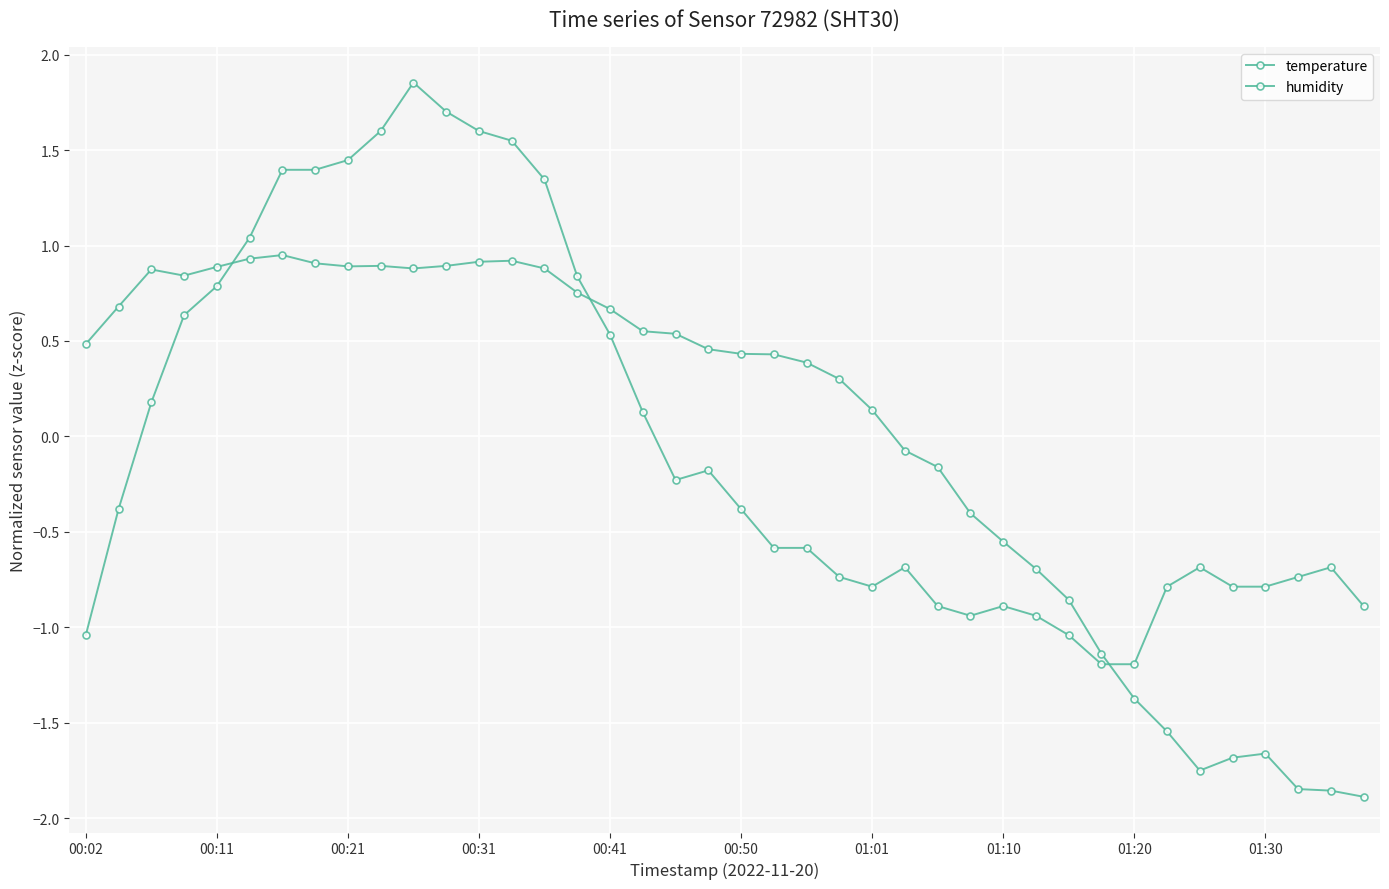

How many positive values does the humidity series have?

25